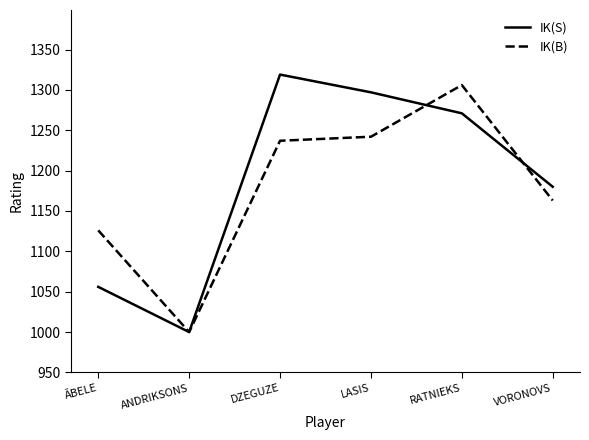

Rank the series at LASIS from highest to lowest value.

IK(S), IK(B)